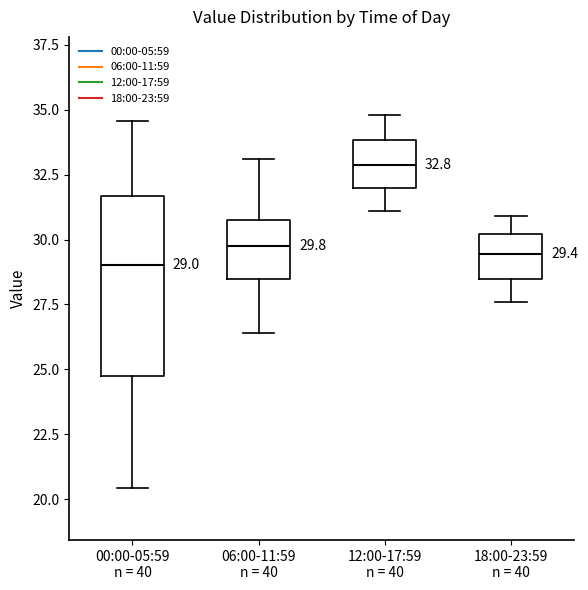

Which box is the tallest, from its lower edge to its upper edge?

00:00-05:59 n = 40